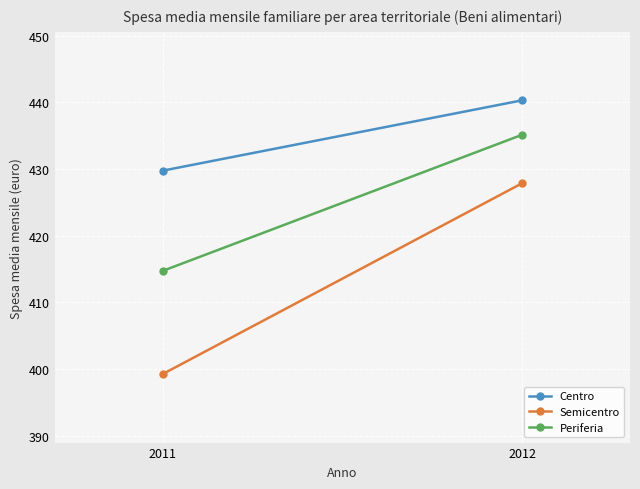

At which category is the sum across all series the highest?

2012